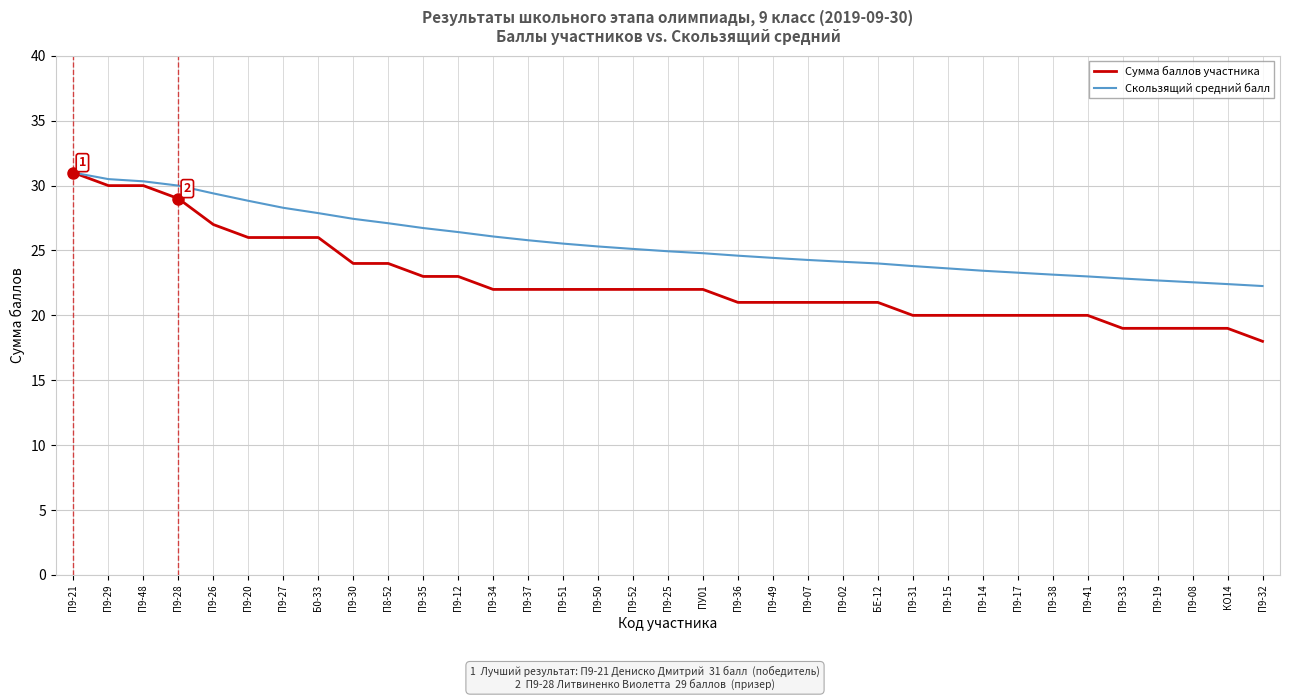

What are all the series names shown in the legend?

Сумма баллов участника, Скользящий средний балл